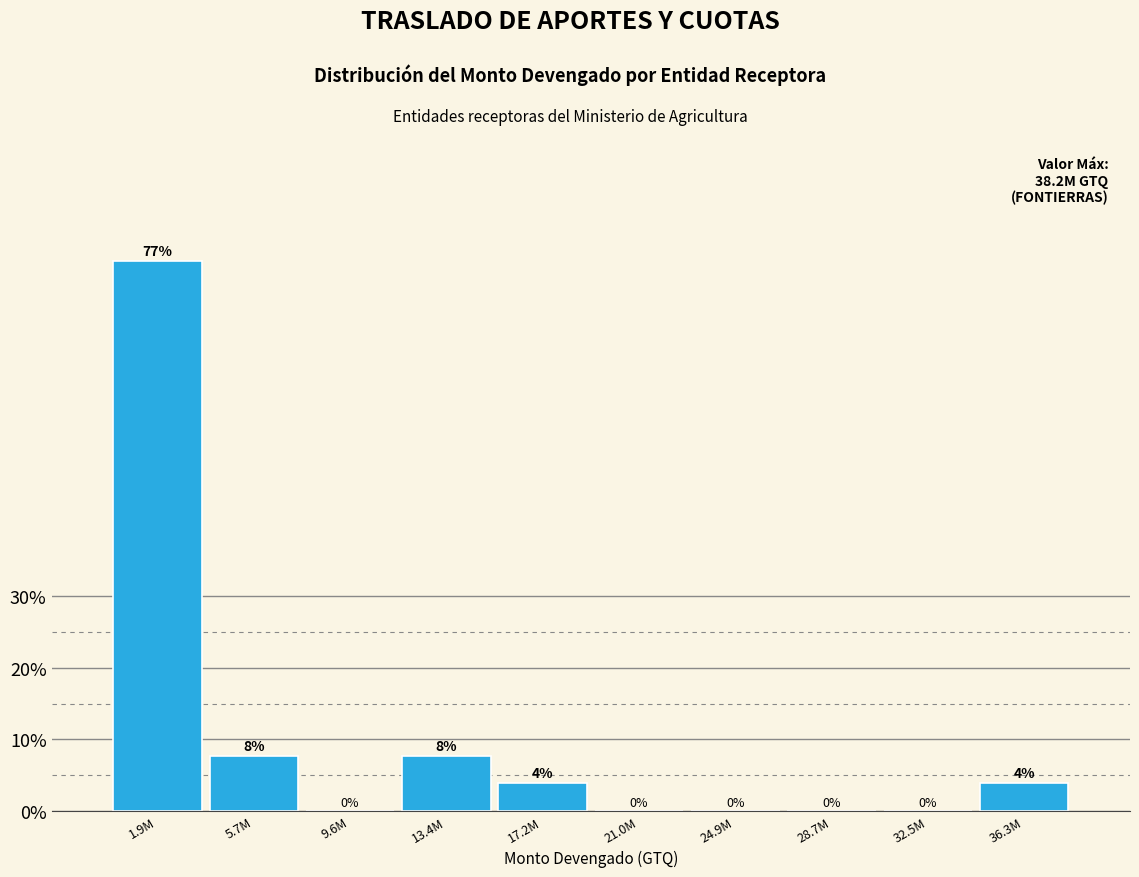

The chart shows a value of 11.6 at 13.4M. True or false?

False